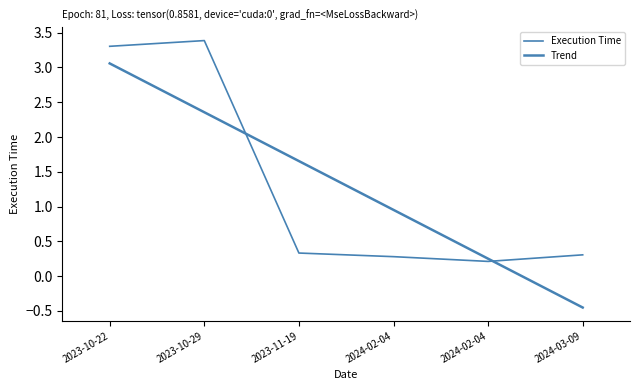

How many lines are shown in the chart?

2